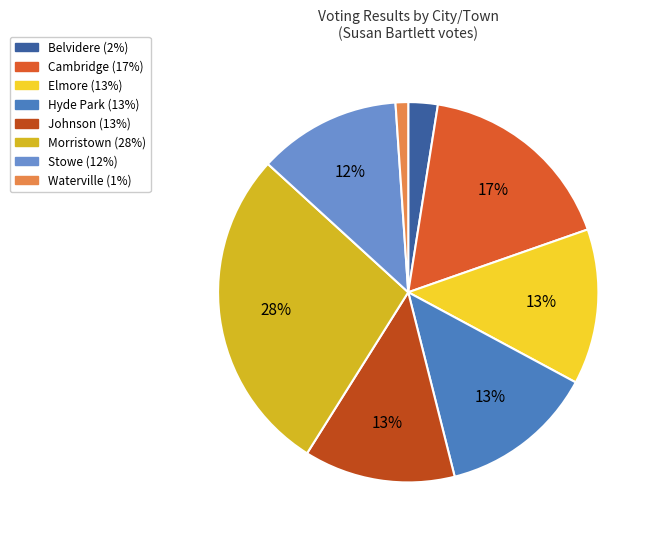

To the nearest percent, what portion does Stowe represent?

12%